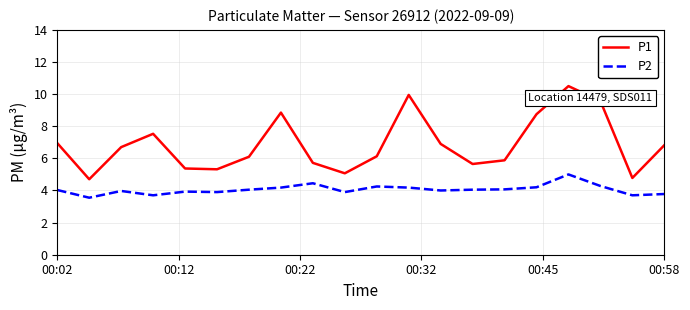

List the series in order of their peak value, lowest first.

P2, P1